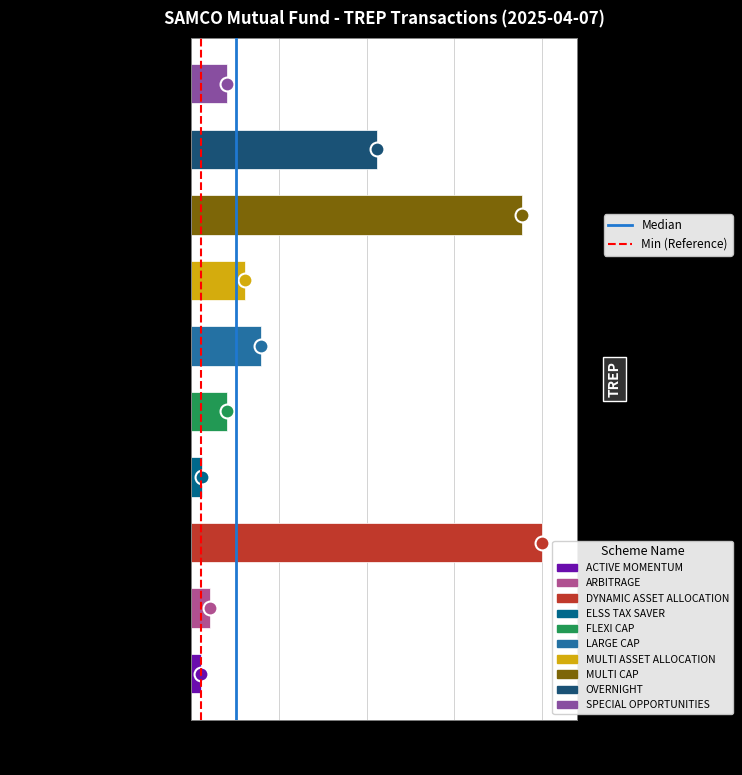

True or false: the data shows 0.2 at MULTI ASSET ALLOCATION.

True